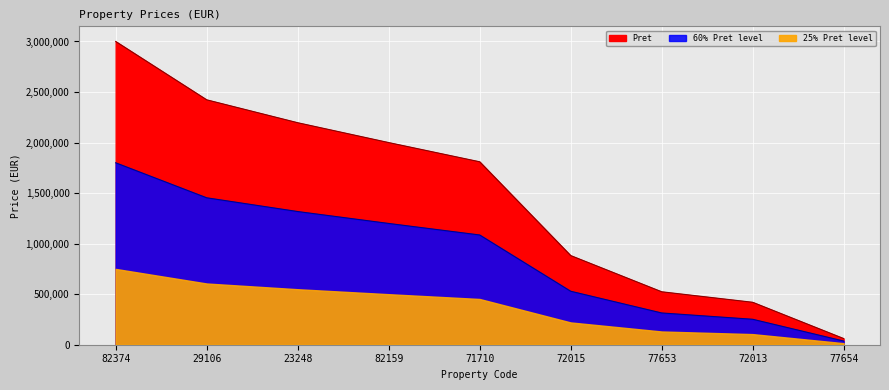

Reading left to right, what are all the values shown in this chart?

82374=3000000	29106=2422930	23248=2196400	82159=2000000	71710=1810000	72015=882184	77653=523950	72013=420000	77654=61200